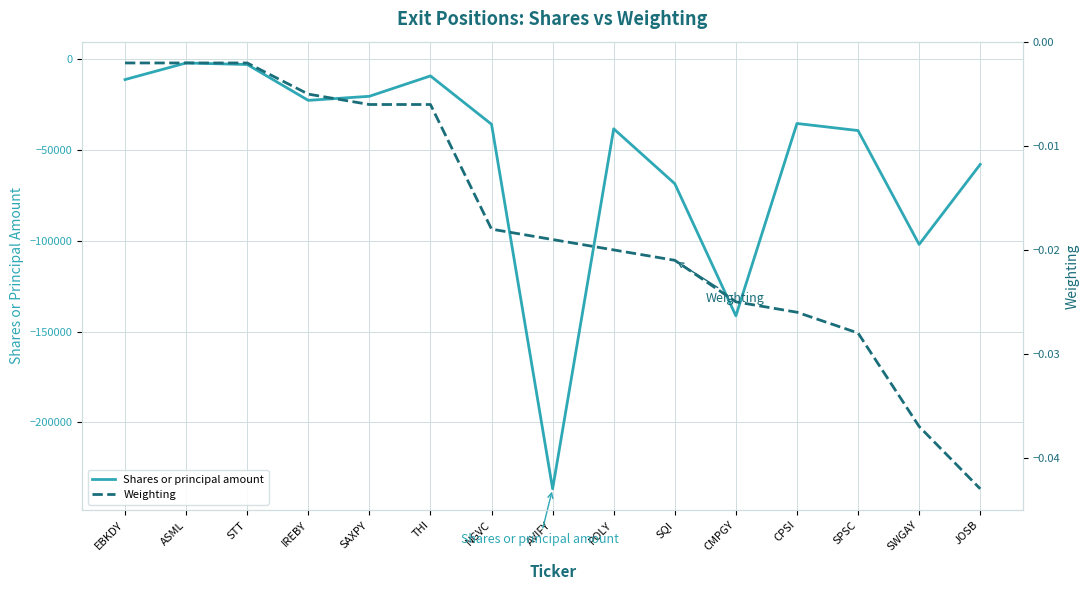

What is the total value across all series at SQI?

-68616.0